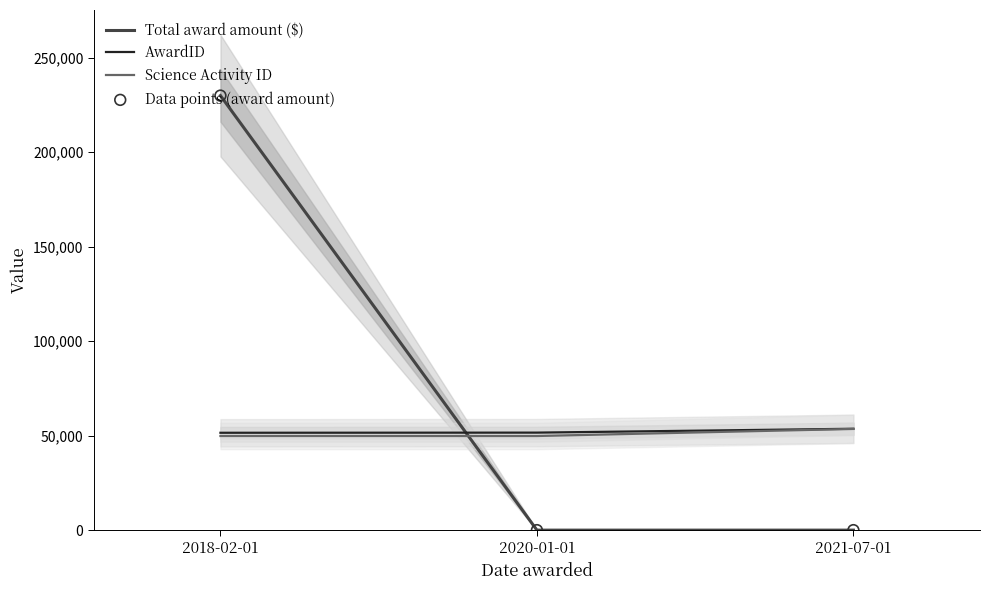

Which series reaches the minimum Y coordinate?

Total award amount ($)